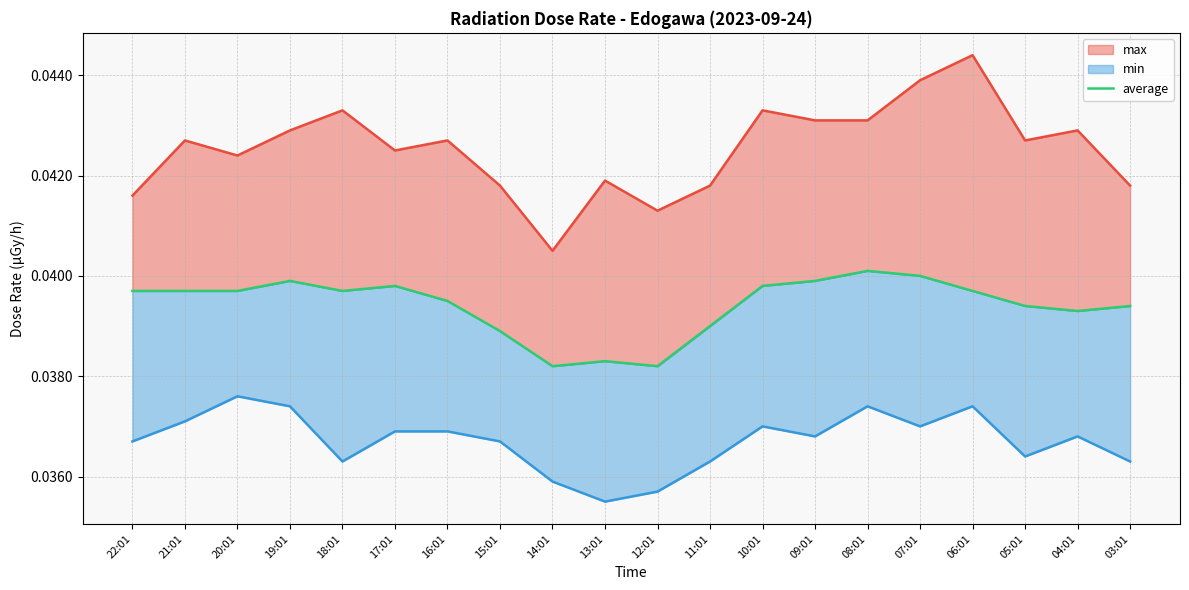

What is the label of the 15th point from the right?

17:01